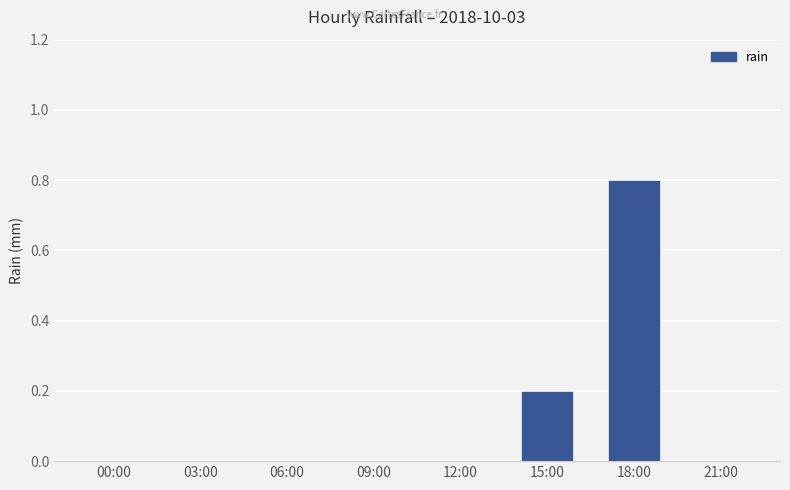

What is the sum of all values?

1.0